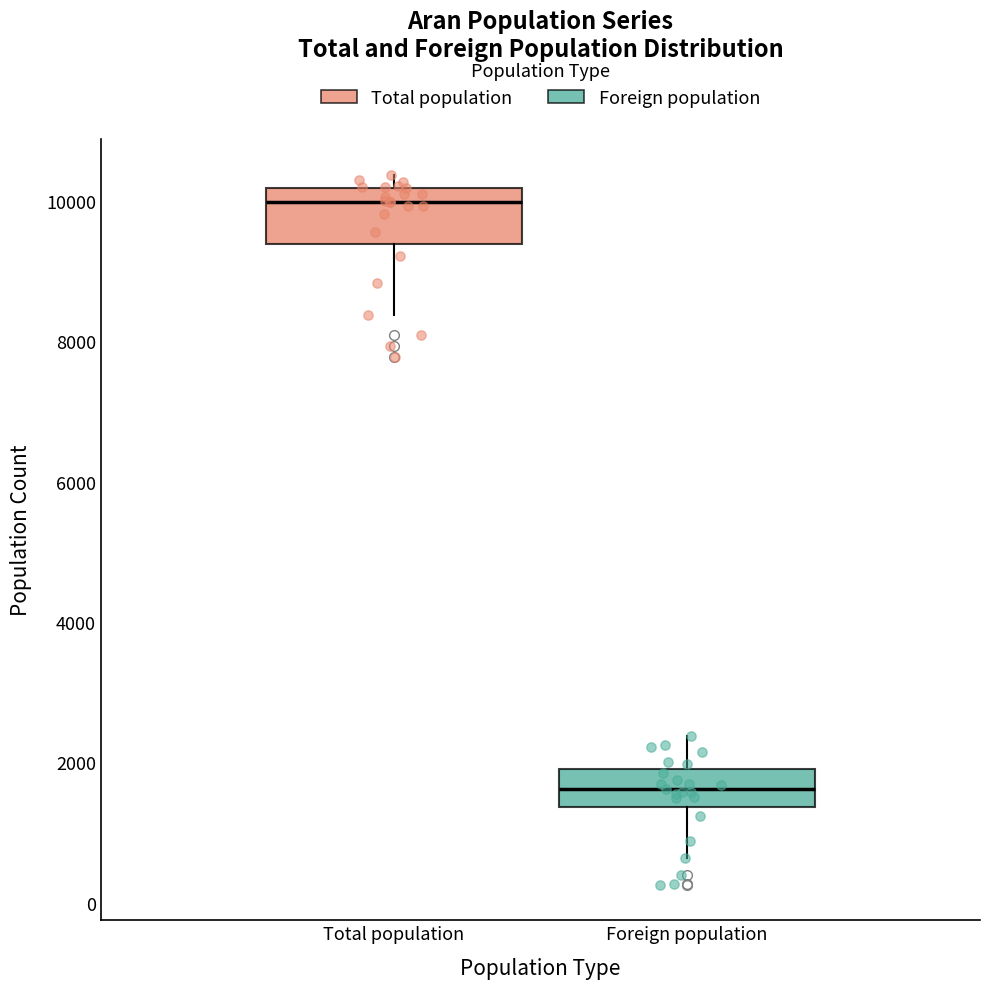

Reading left to right, transcribe this box plot: for each box, give where its median line is, the range the box spans, and where its two whiskers end, as read against the y-axis. The values are not printed on the chart, so give them approximately, as read against the axis.

Total population: median 10000, box 9400 to 10200, whiskers 8400 to 10400
Foreign population: median 1600, box 1400 to 2000, whiskers 600 to 2400